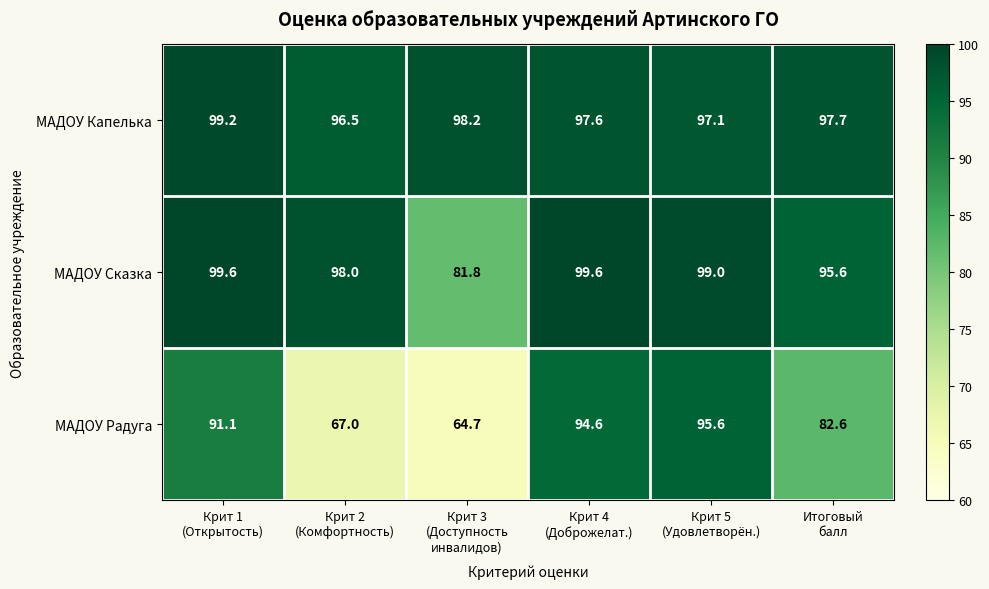

What is the difference between the maximum and second lowest values in the МАДОУ Радуга series?

28.6